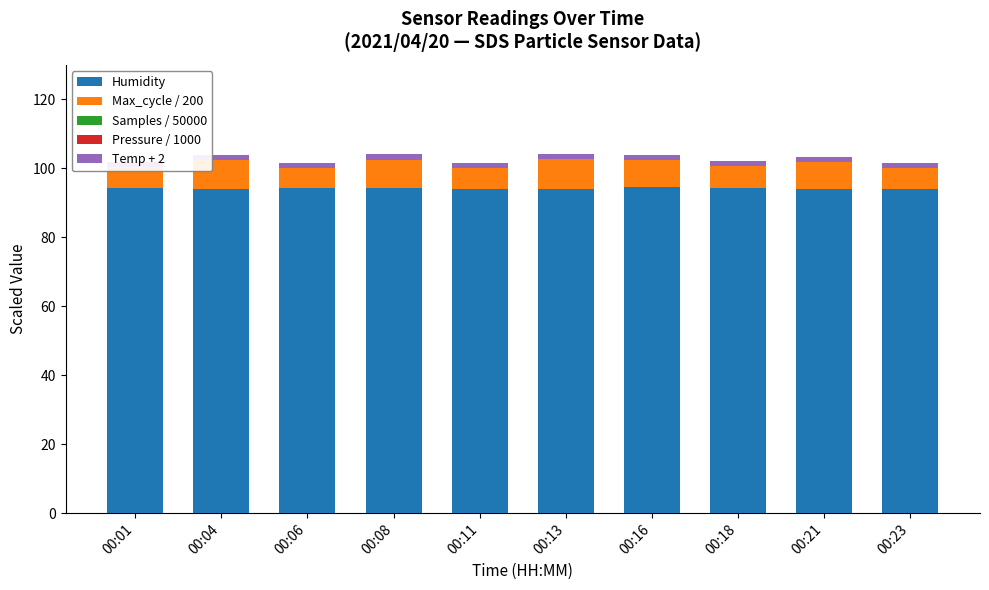

How many data points in Max_cycle / 200 are above 7?

5